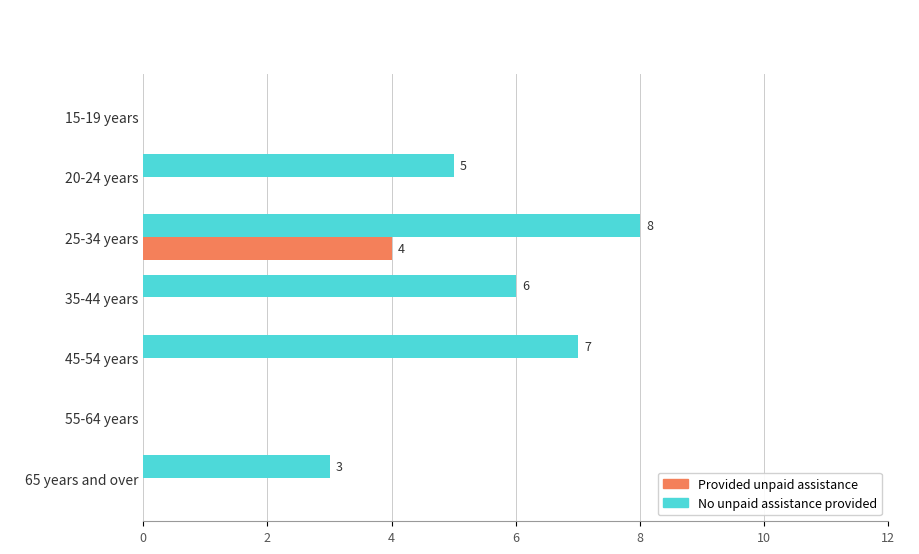

What is the maximum value for Provided unpaid assistance?

4